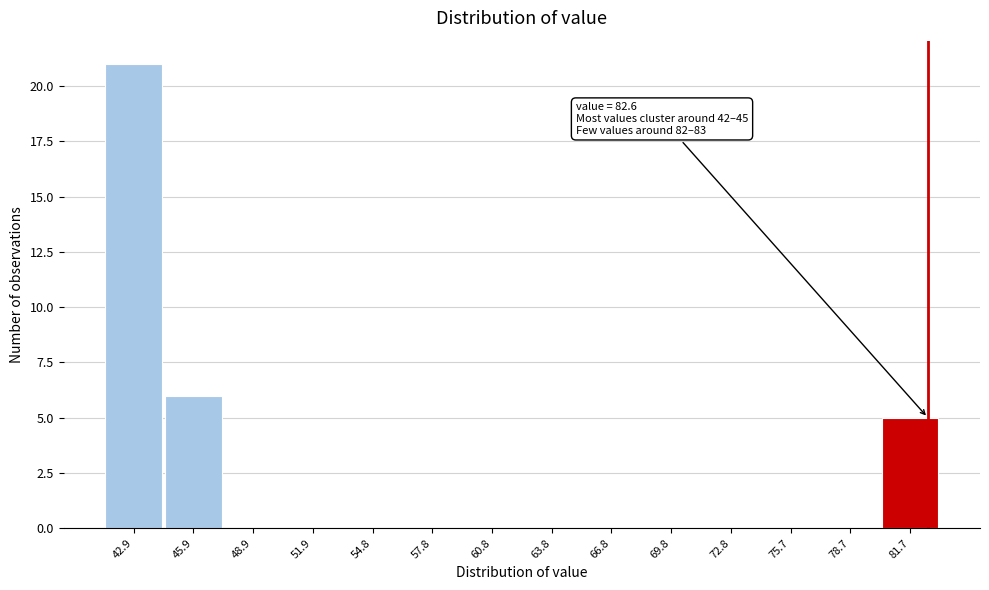

Over which range of the x-axis is the bar tallest?

41.5 to 44.5